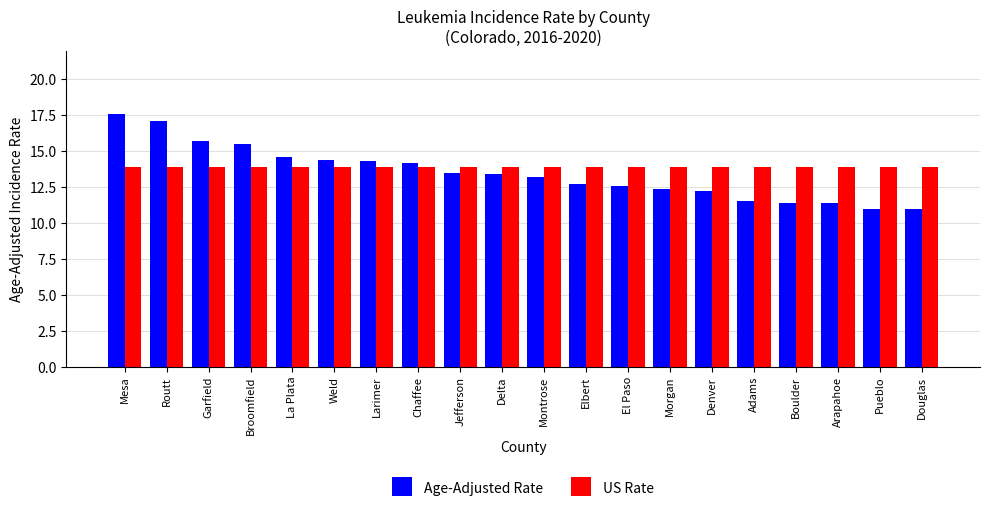

Is the value of US Rate at Routt greater than the value of Age-Adjusted Rate at Pueblo?

Yes